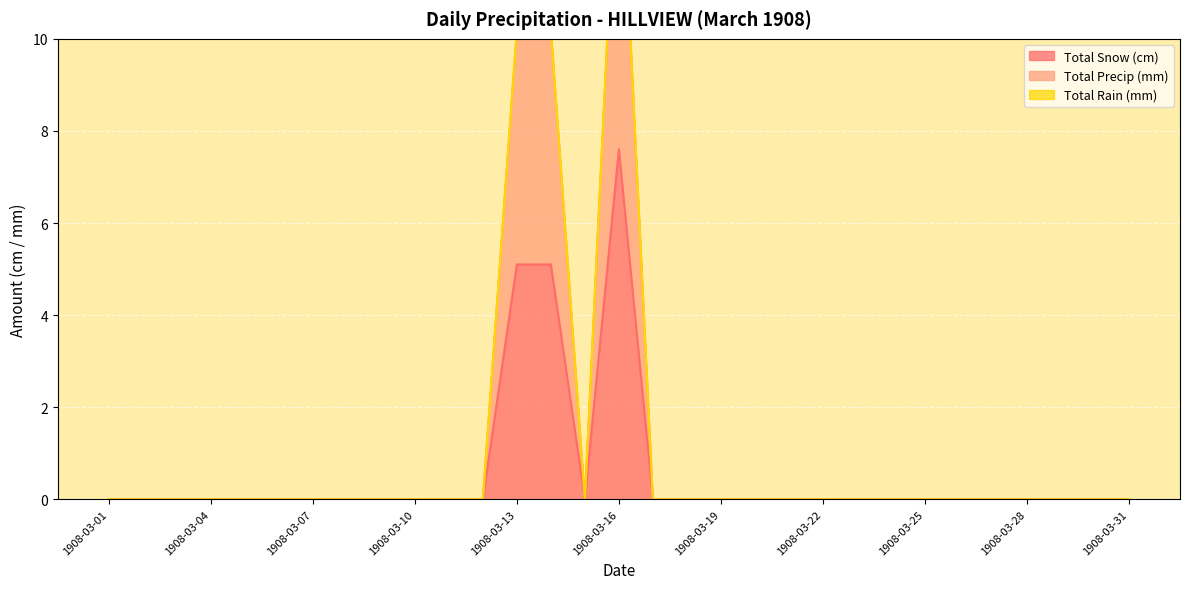

Which category has the highest value in the Total Snow (cm) series?

1908-03-16